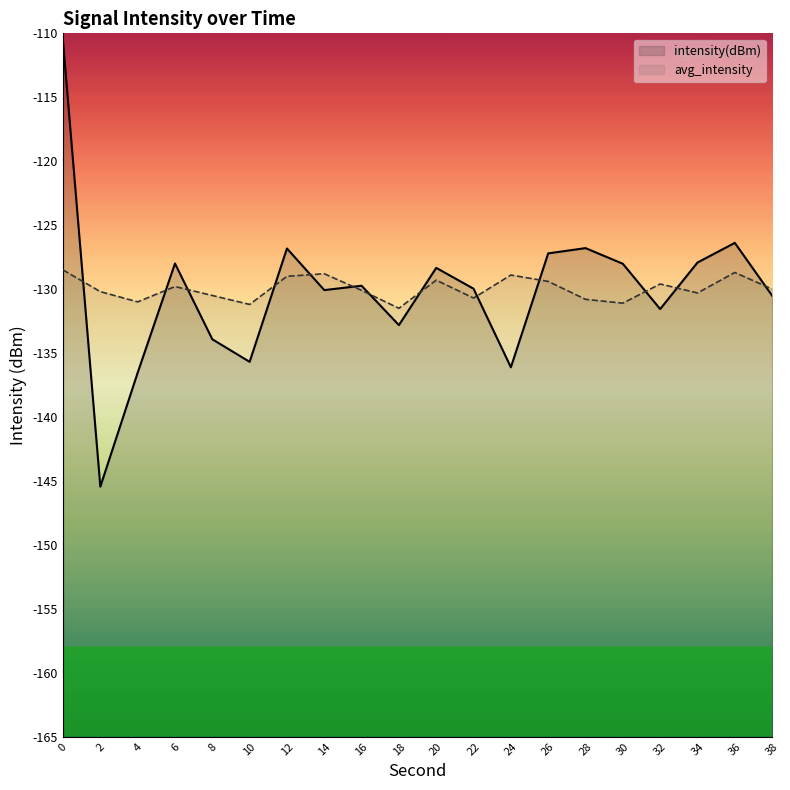

At which category does intensity(dBm) reach its first local valley?

2